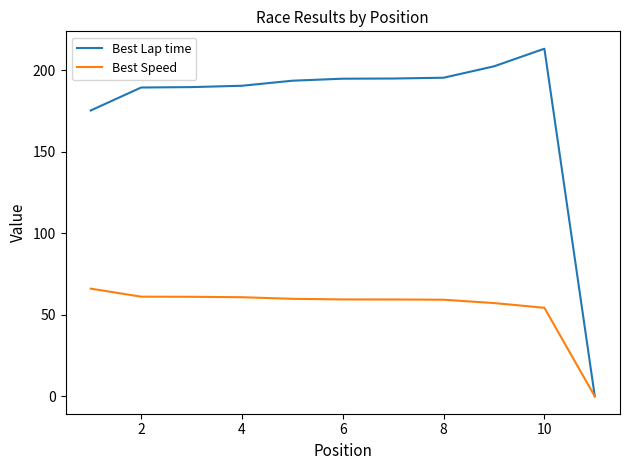

Which series has the largest total across all categories?

Best Lap time